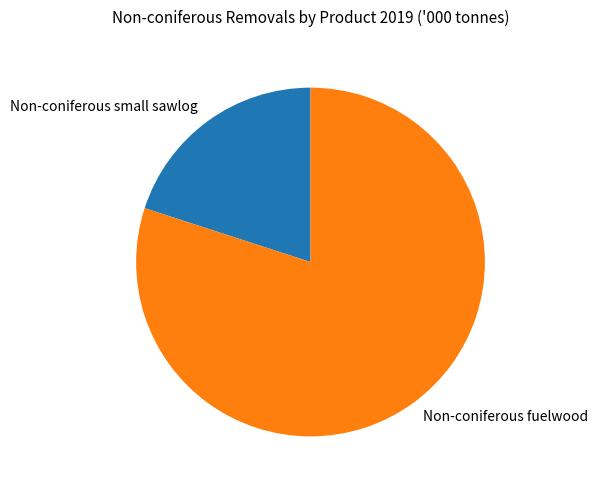

Rank the categories by value from lowest to highest.

Non-coniferous small sawlog, Non-coniferous fuelwood